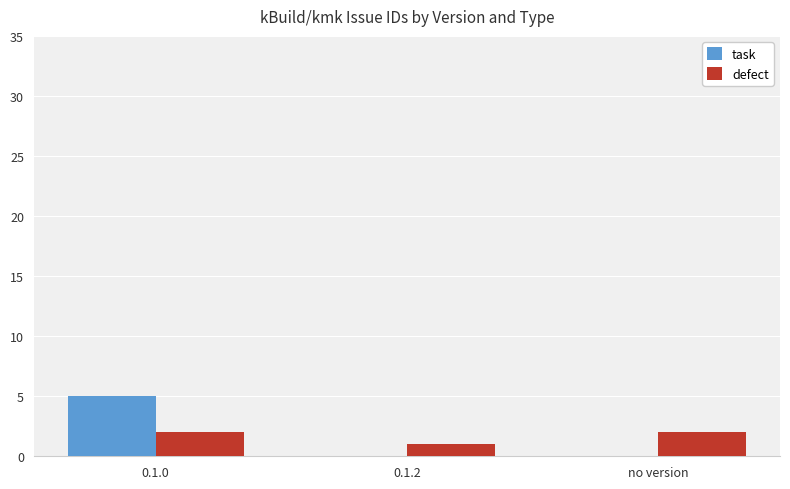

Is the value of task at no version greater than the value of defect at 0.1.2?

No